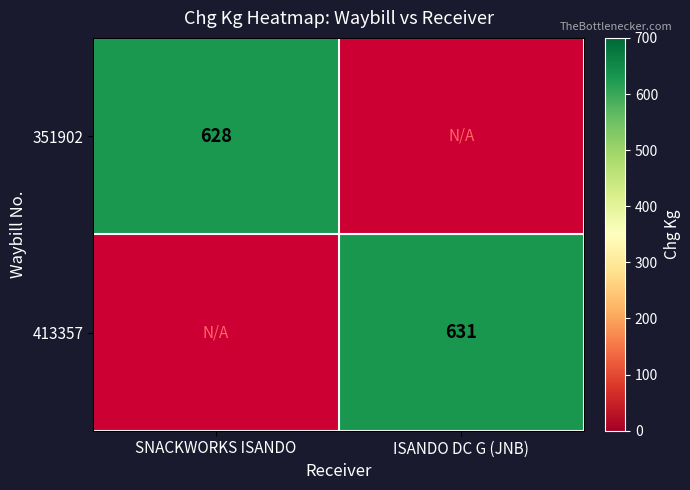

True or false: 351902 has a value of 1094 at SNACKWORKS ISANDO.

False